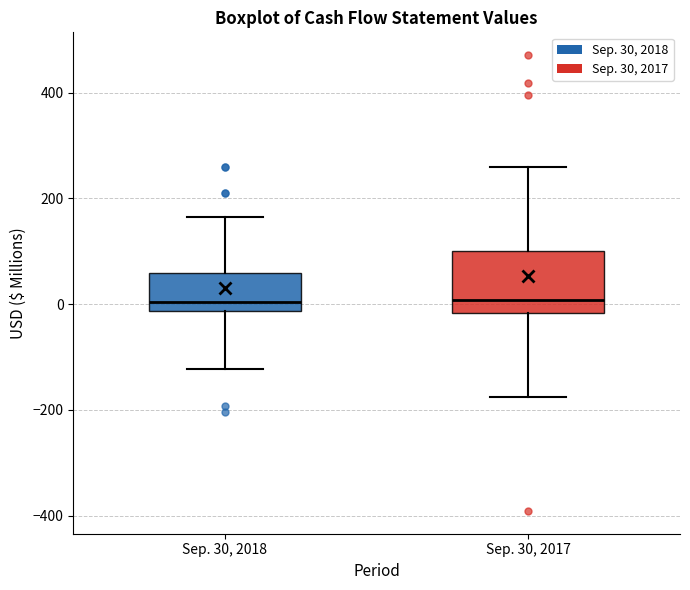

Comparing the boxes themselves (not the whiskers), which one is the tallest?

Sep. 30, 2017